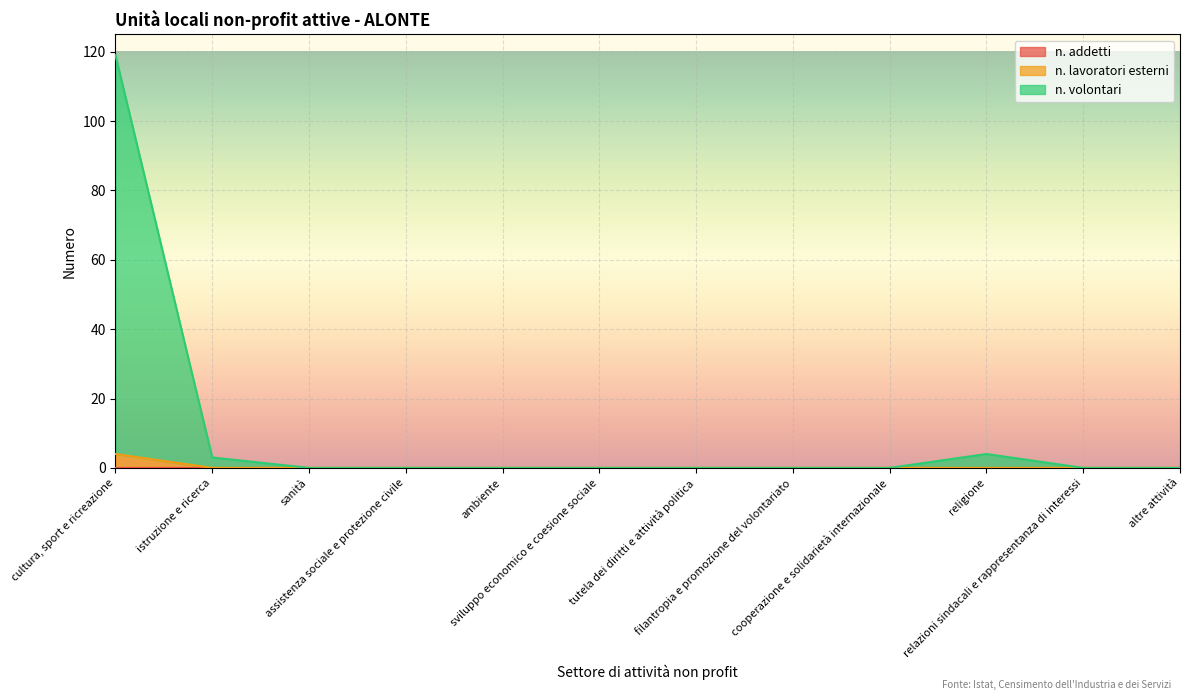

Is it true that n. volontari equals 0 at sviluppo economico e coesione sociale?

True